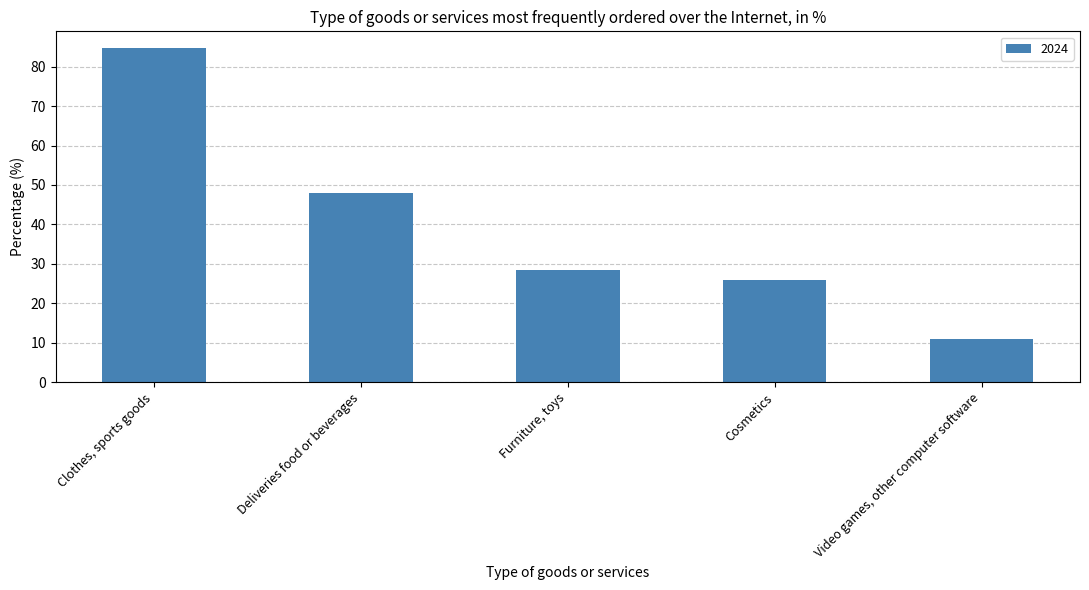

Which category has the lowest value across all series?

Video games, other computer software